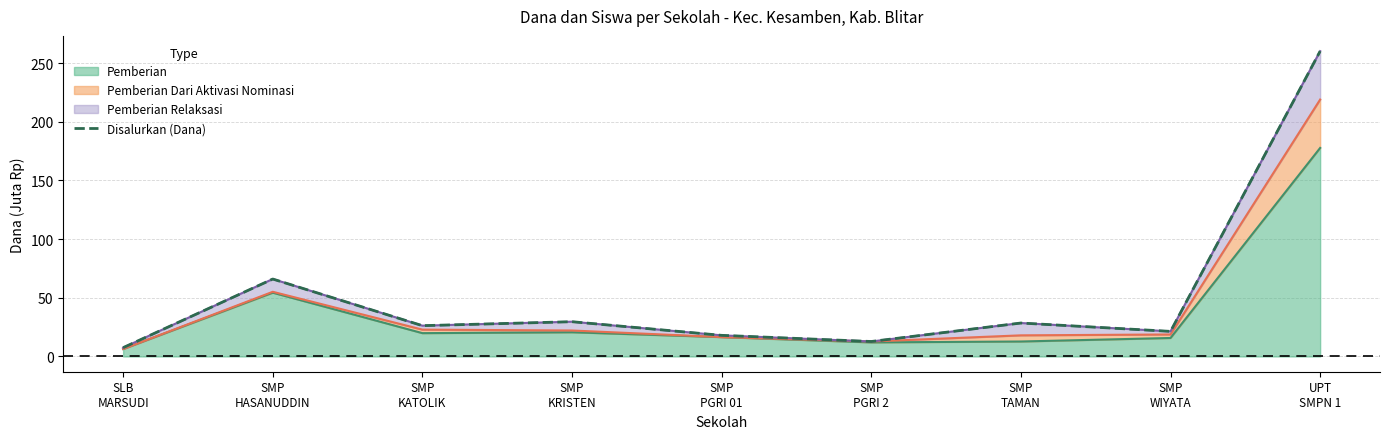

List the labels in order of value, largest first.

UPT
SMPN 1, SMP
HASANUDDIN, SMP
KRISTEN, SMP
TAMAN, SMP
KATOLIK, SMP
WIYATA, SMP
PGRI 01, SMP
PGRI 2, SLB
MARSUDI